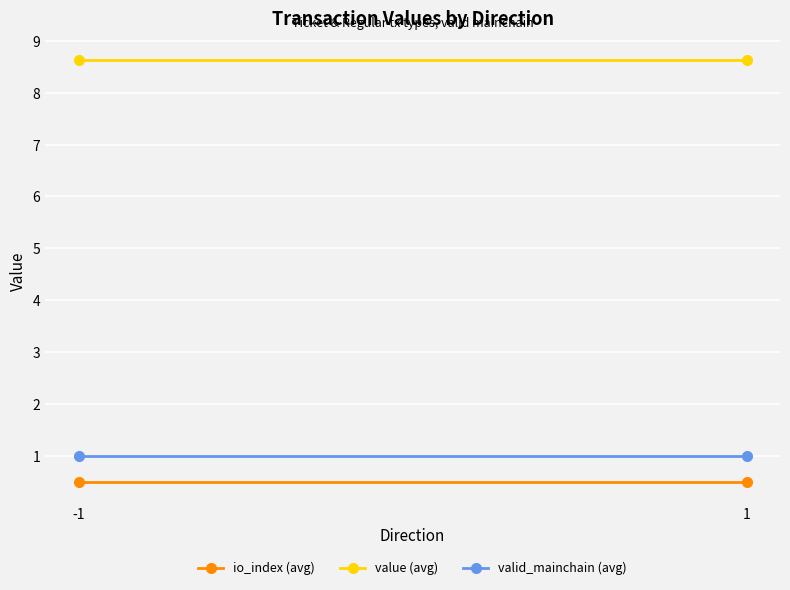

What is the value of the io_index (avg) point at the 2nd from the left?

0.5